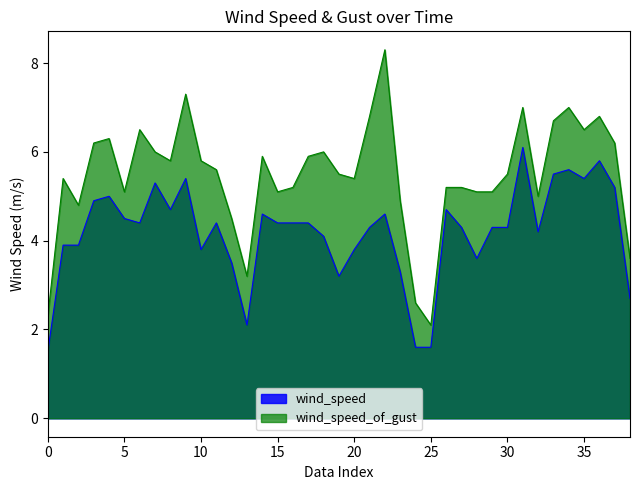

What is the greatest value displayed?

8.3